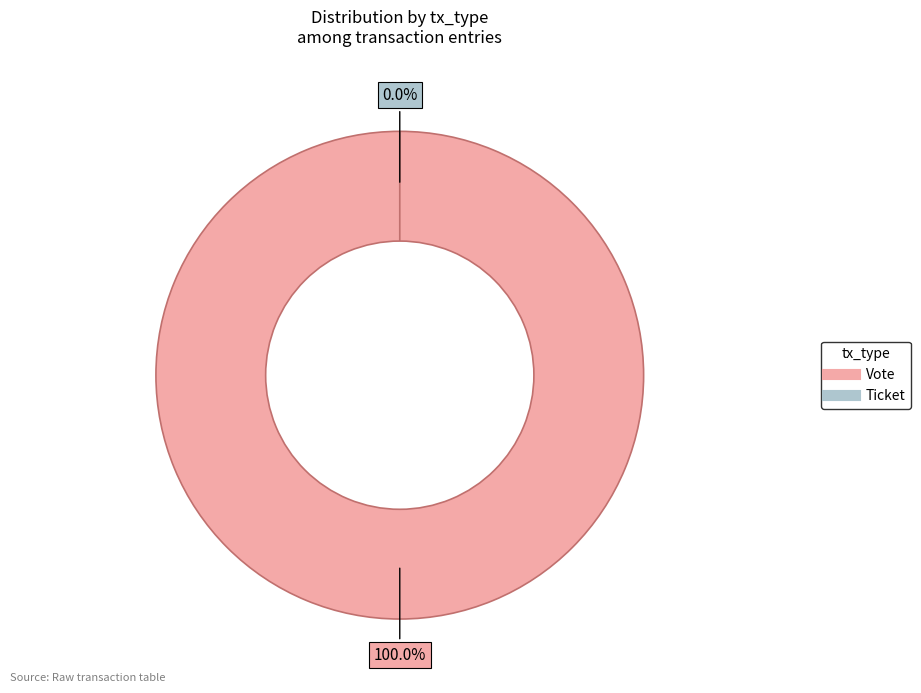

How many slices are in this pie chart?

2